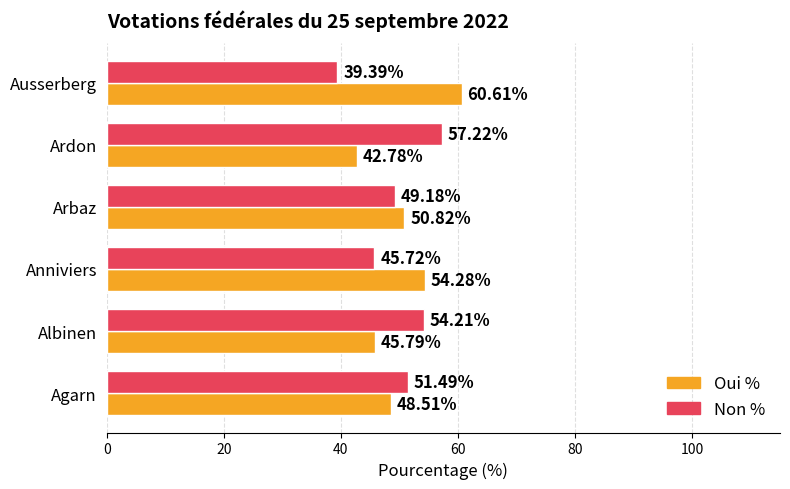

Rank the series by their maximum value, from lowest to highest.

Non %, Oui %